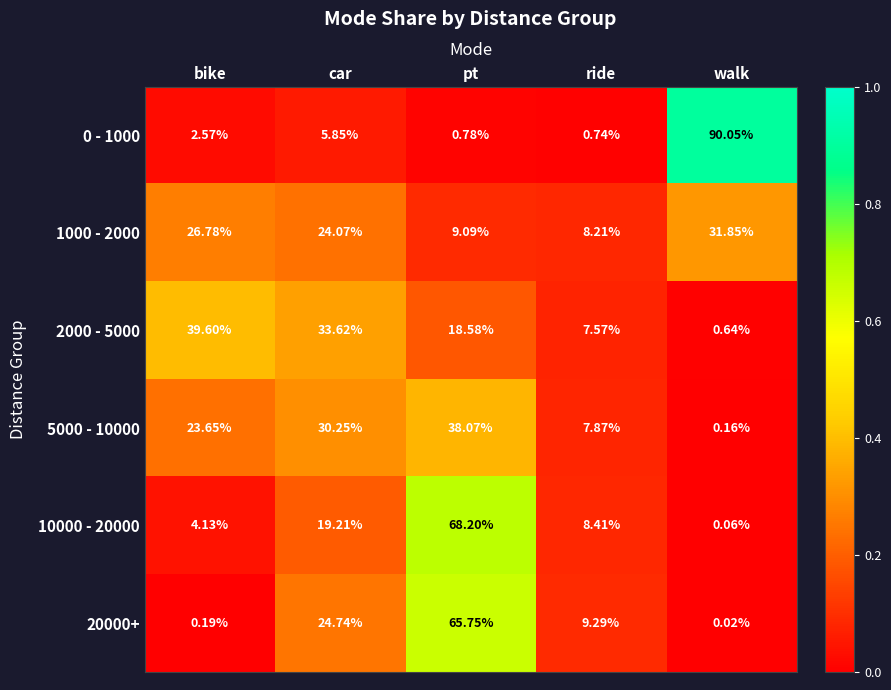

How many distinct data groups are displayed?

6